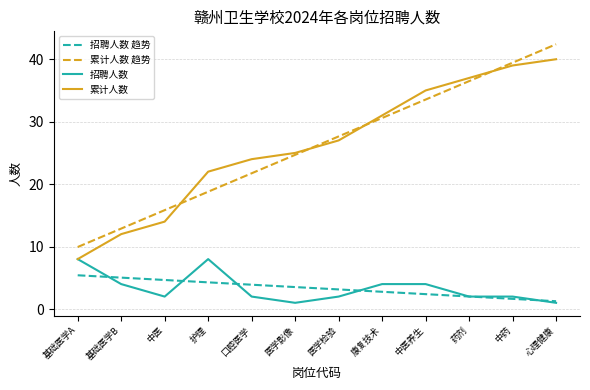

Count the number of categories in the chart.

12